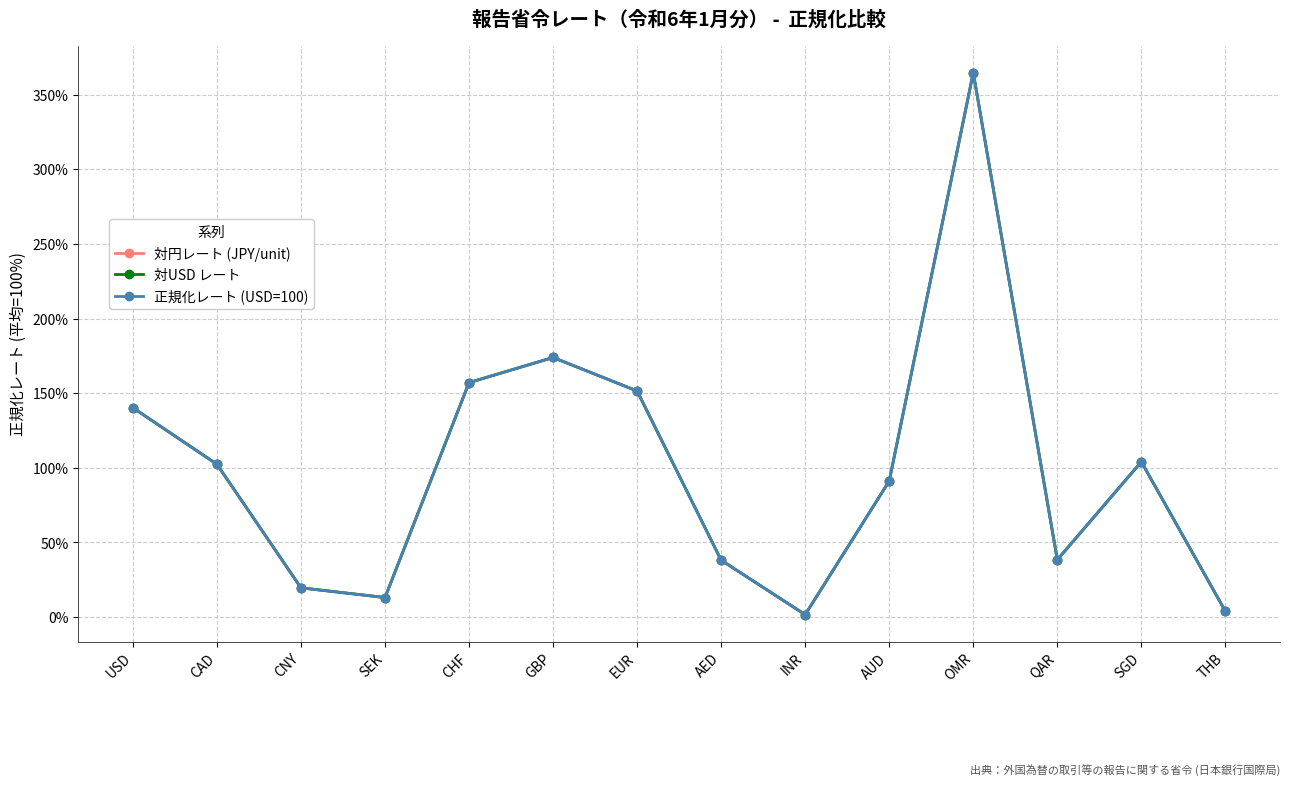

Reading left to right, what are all the values shown in this chart?

対円レート (JPY/unit): 140.3	102.4	19.6	13.1	157.1	173.9	151.5	38.1	1.7	91.2	364.7	38.4	104.1	4.0
対USD レート: 140.3	102.4	19.6	13.1	157.1	173.9	151.5	38.1	1.7	91.2	364.7	38.4	104.1	4.0
正規化レート (USD=100): 140.3	102.4	19.6	13.1	157.1	173.9	151.5	38.1	1.7	91.2	364.7	38.4	104.1	4.0